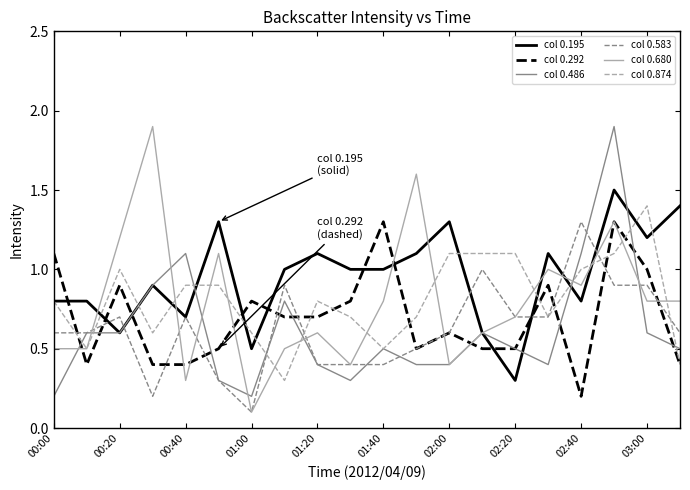

Which series ends up on top after the final intersection of col 0.680 and col 0.292?

col 0.680